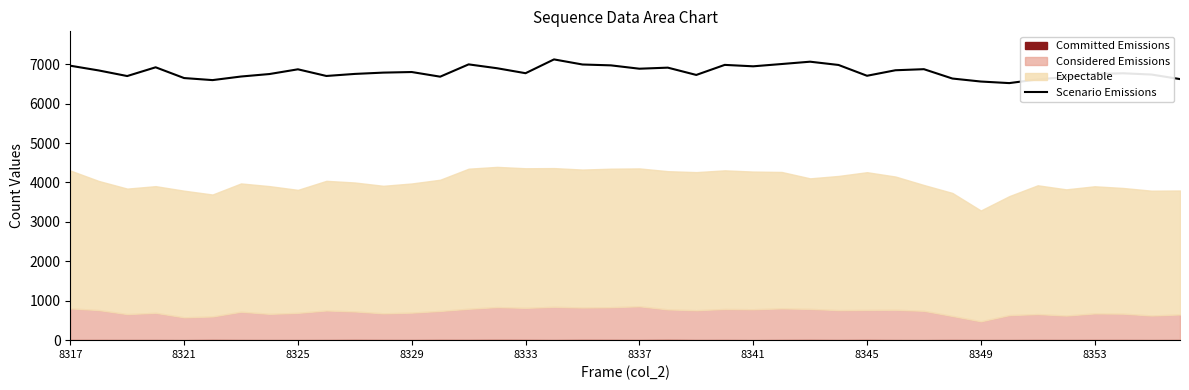

What is the lowest value of the Scenario Emissions series?

6520